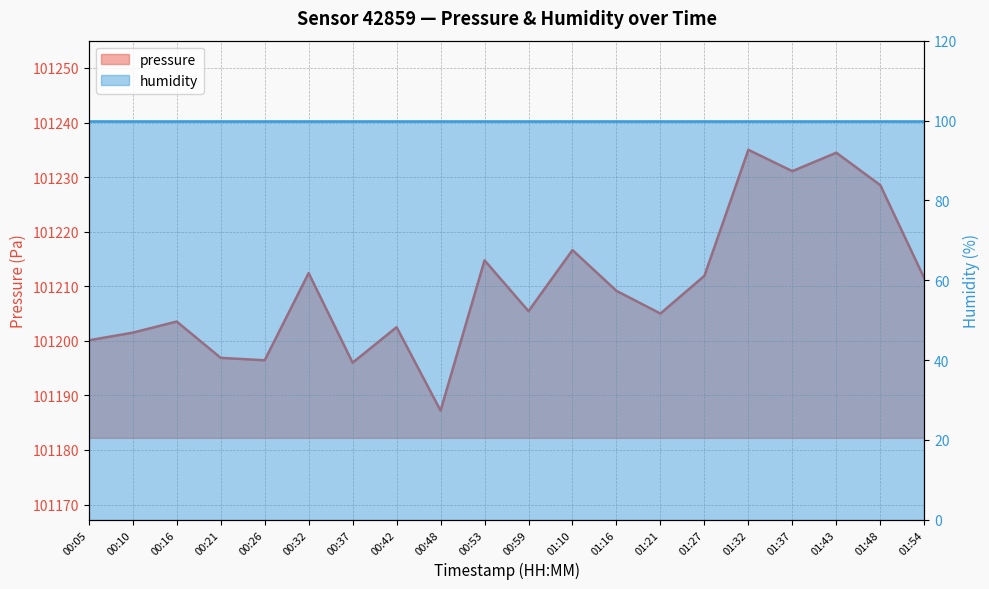

How many data points does each series have?

20